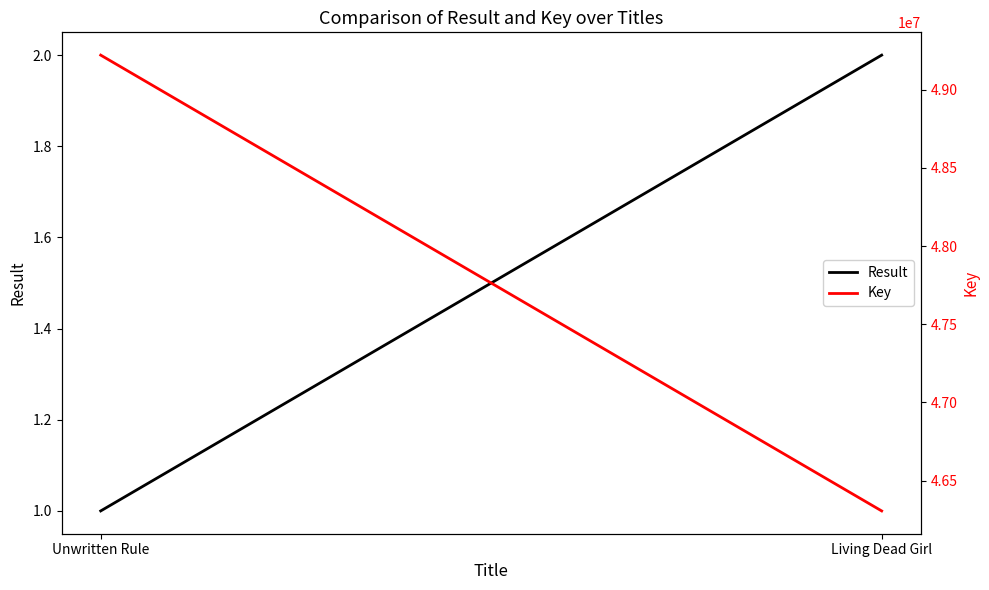

At which category does the chart reach its peak across all series?

Unwritten Rule